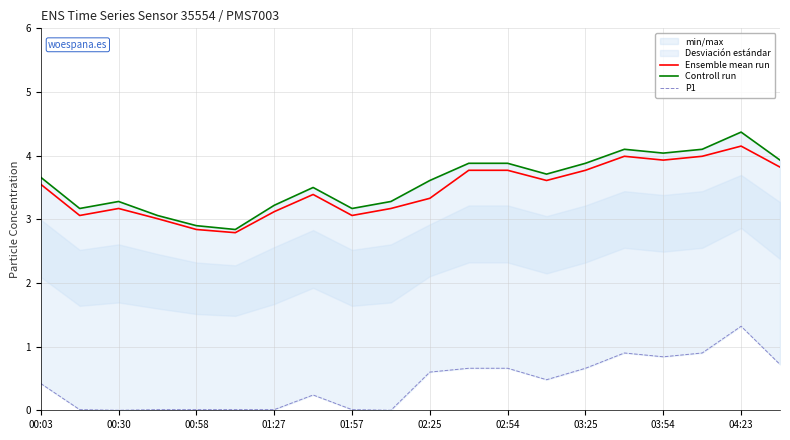

The Ensemble mean run series shows 5.3 at 02:25. True or false?

False